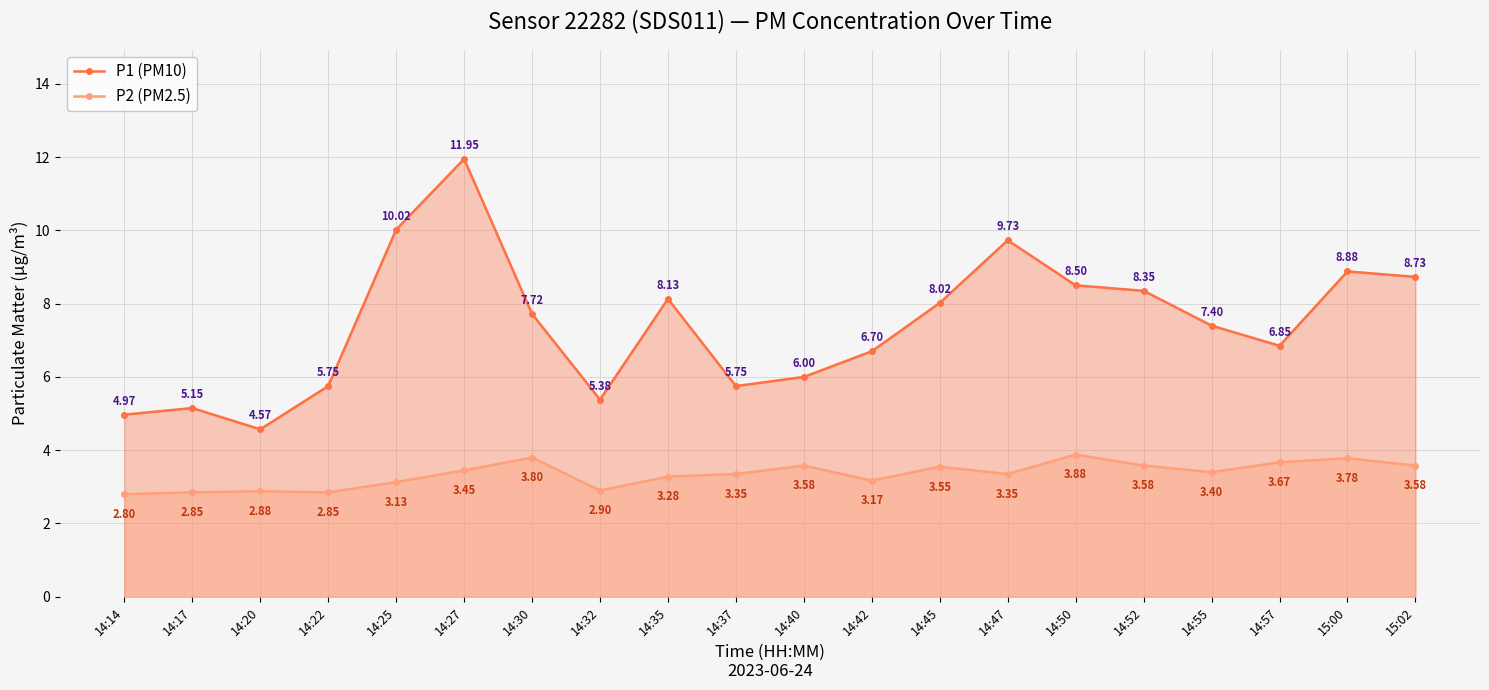

Reading left to right, transcribe all the data shown in this chart.

P1 (PM10): 5.0	5.2	4.6	5.8	10.0	11.9	7.7	5.4	8.1	5.8	6.0	6.7	8.0	9.7	8.5	8.3	7.4	6.8	8.9	8.7
P2 (PM2.5): 2.8	2.9	2.9	2.9	3.1	3.5	3.8	2.9	3.3	3.4	3.6	3.2	3.5	3.4	3.9	3.6	3.4	3.7	3.8	3.6